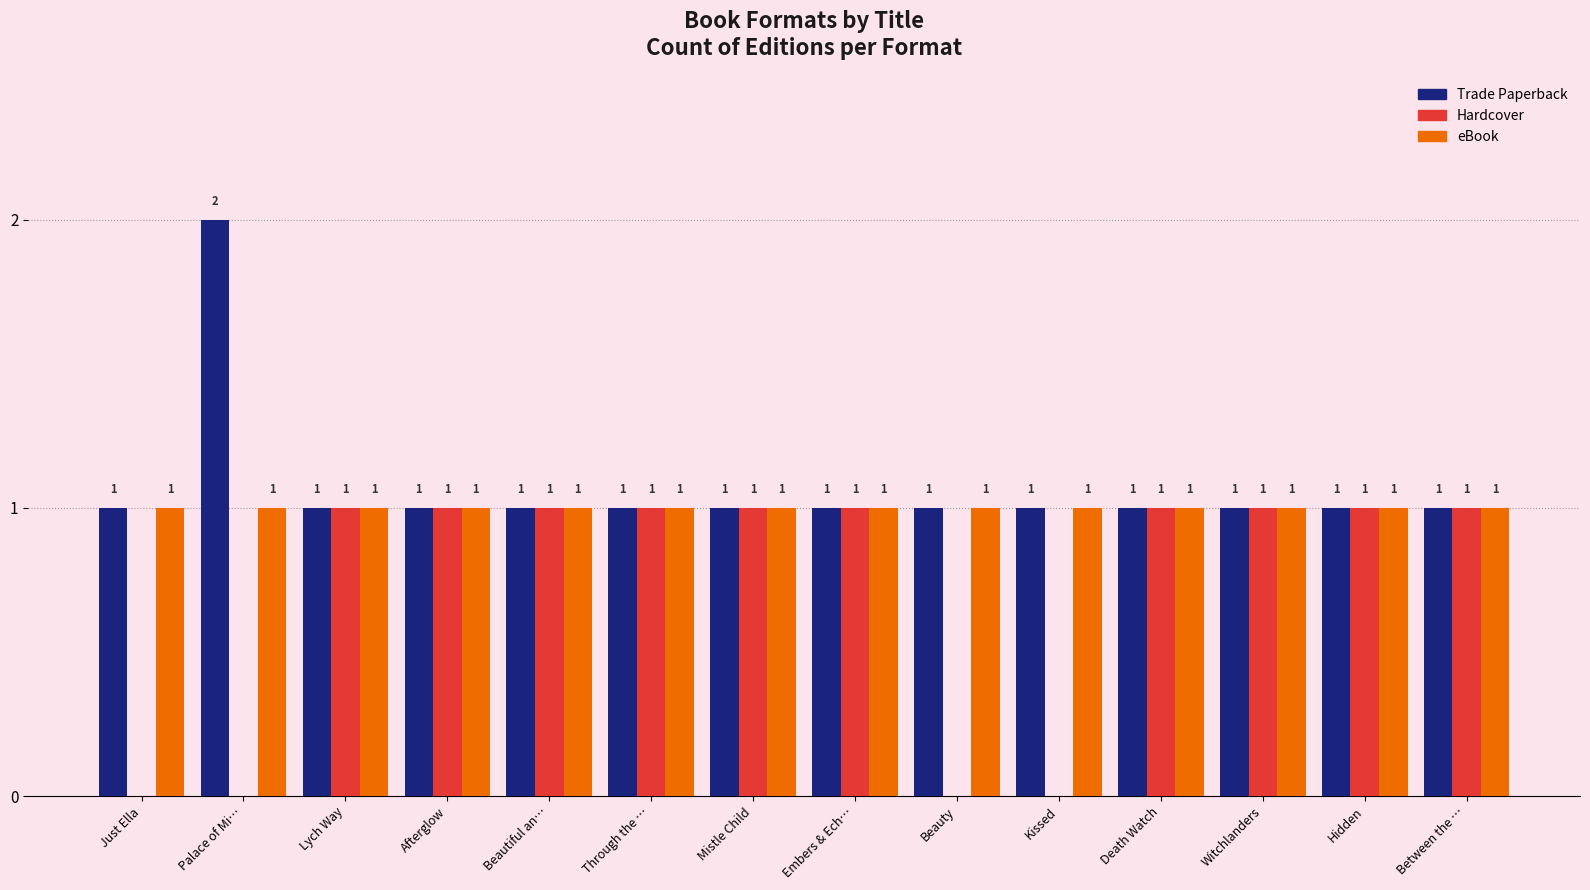

What is the total value across all series at Palace of Mi…?

3